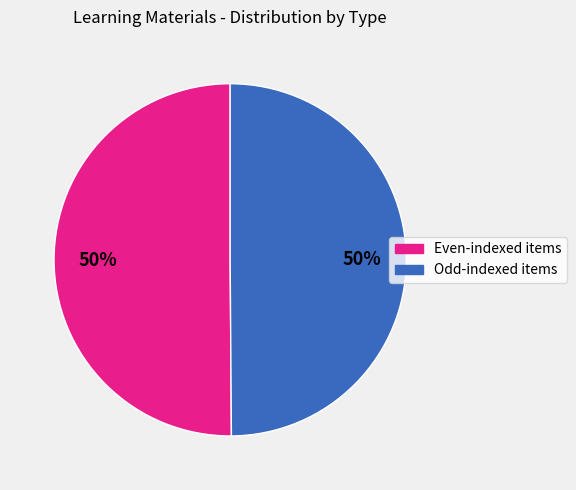

To the nearest percent, what is the average slice percentage?

50%